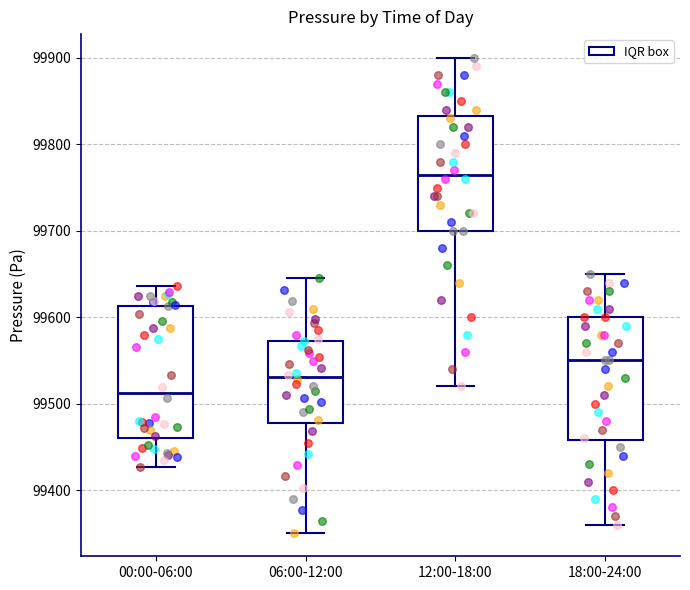

Which box has the lowest median line?

00:00-06:00